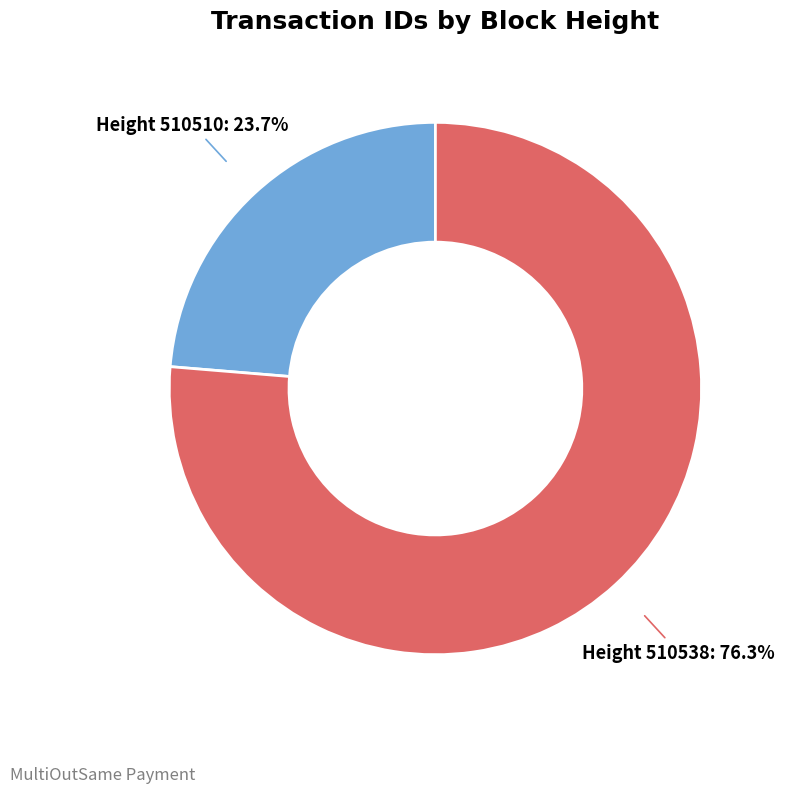

Between Height 510510 and Height 510538, which is larger?

Height 510538